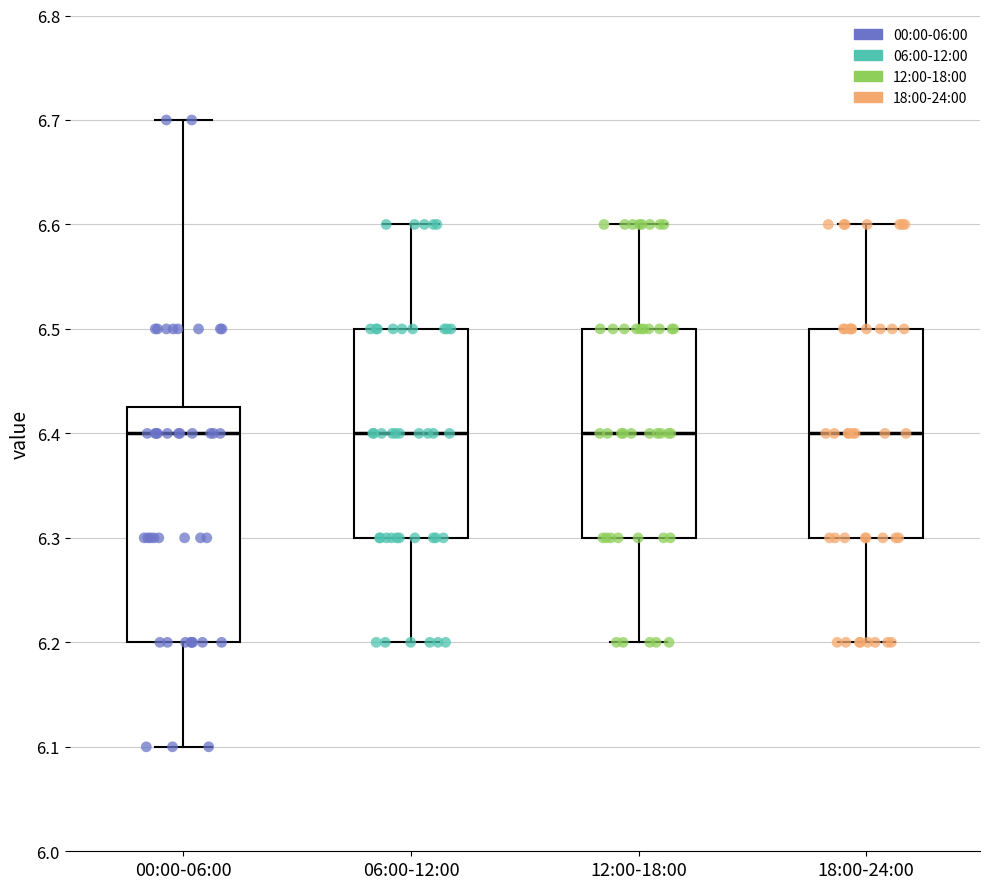

Reading left to right, read every box against the y-axis: the position of its median line, the range the box covers, and the ends of its whiskers. The values are not printed on the chart, so give them approximately, as read against the axis.

00:00-06:00: median 6.40, box 6.20 to 6.43, whiskers 6.10 to 6.70
06:00-12:00: median 6.40, box 6.30 to 6.50, whiskers 6.20 to 6.60
12:00-18:00: median 6.40, box 6.30 to 6.50, whiskers 6.20 to 6.60
18:00-24:00: median 6.40, box 6.30 to 6.50, whiskers 6.20 to 6.60